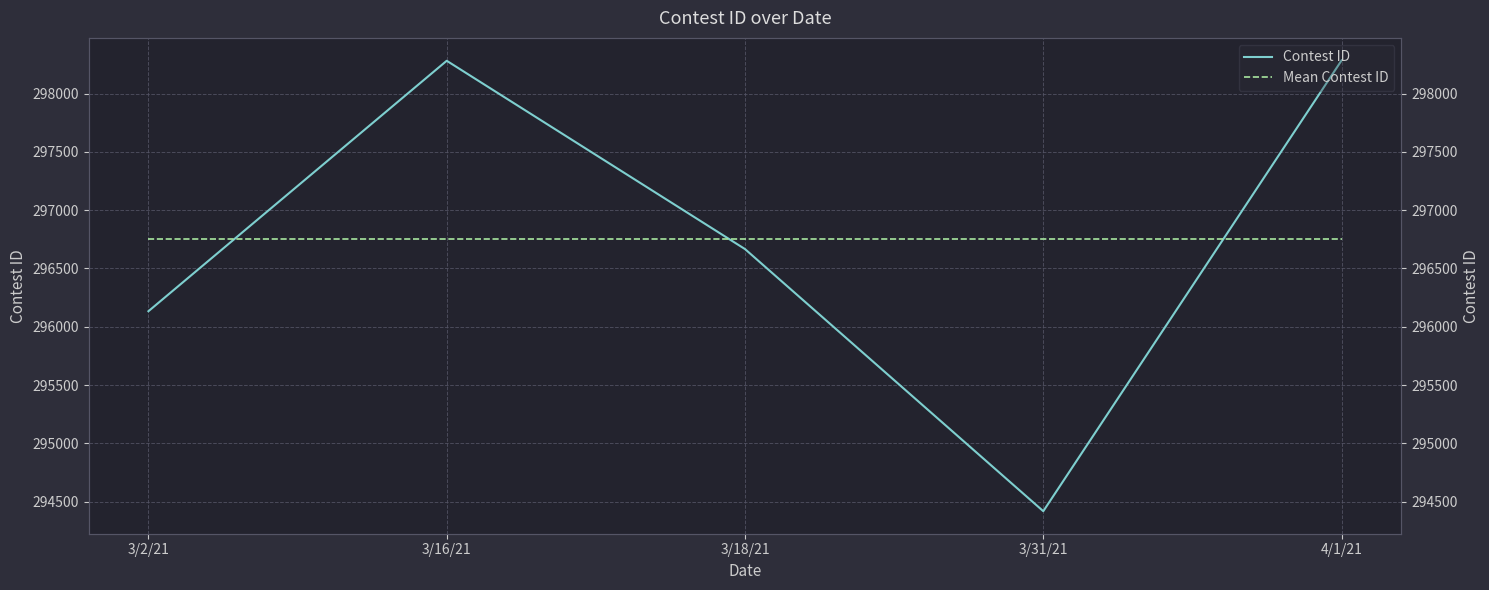

How many times do Mean Contest ID and Contest ID cross each other?

3